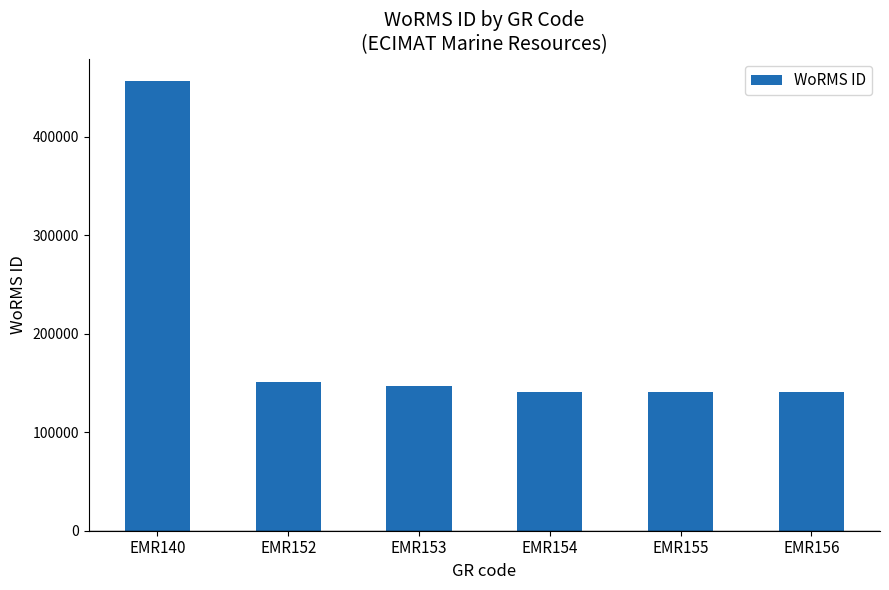

What is the value of the 5th bar from the left?

140684